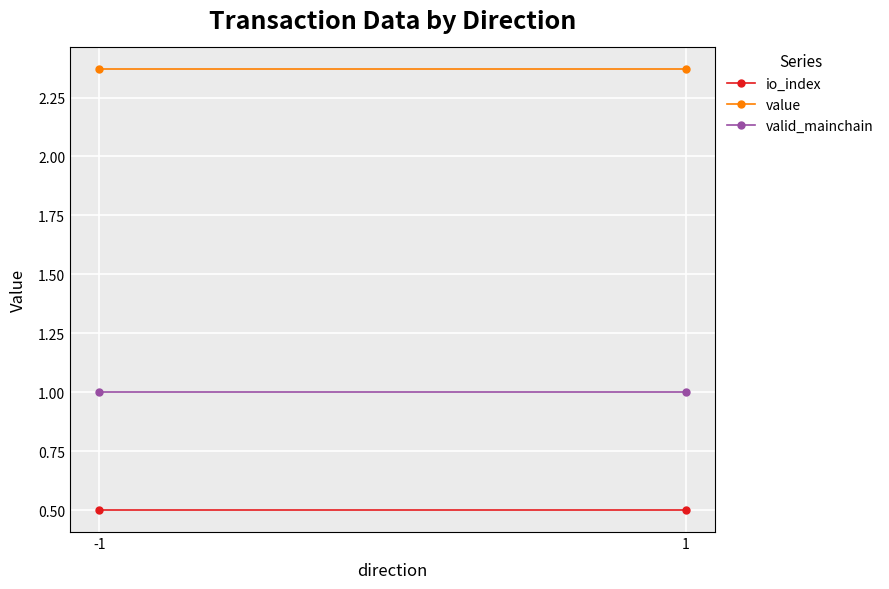

Rank the series at 1 from lowest to highest value.

io_index, valid_mainchain, value